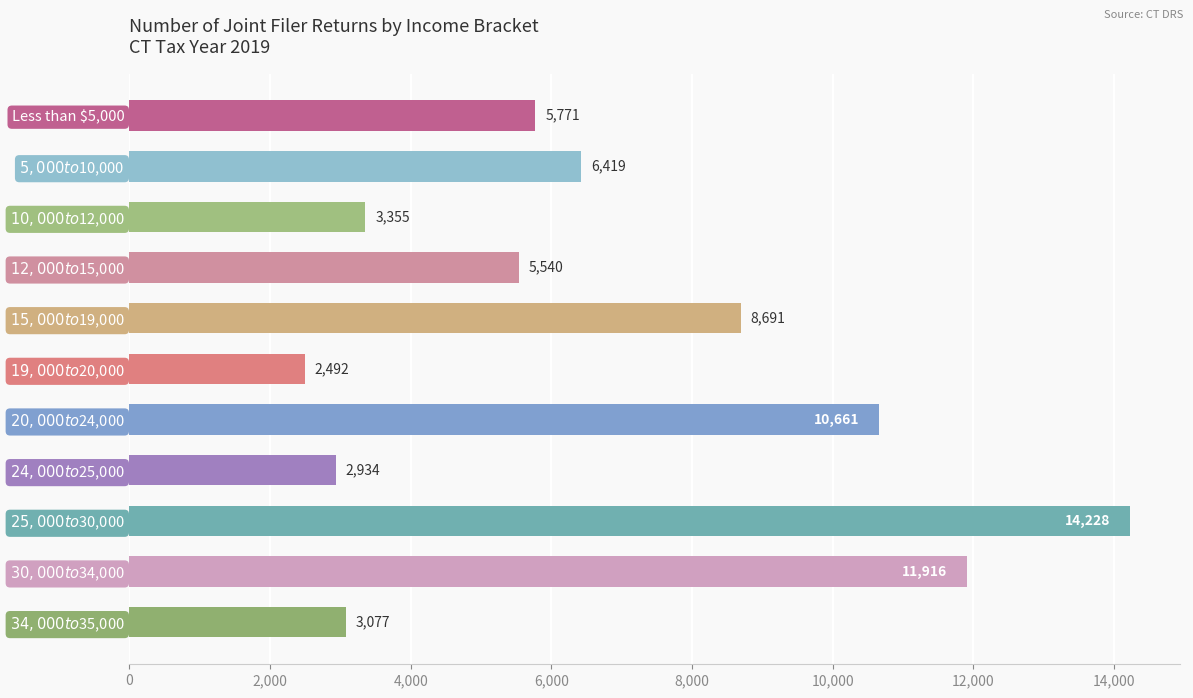

Count the number of data series in this chart.

1